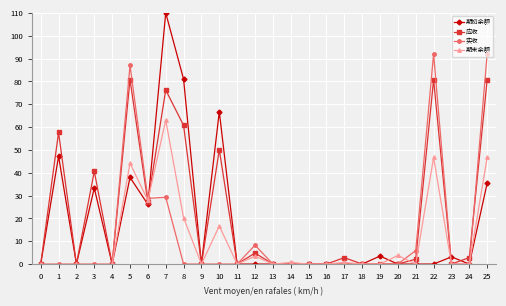

What is the value of the 期初余额 point at the 26th from the left?

35.5